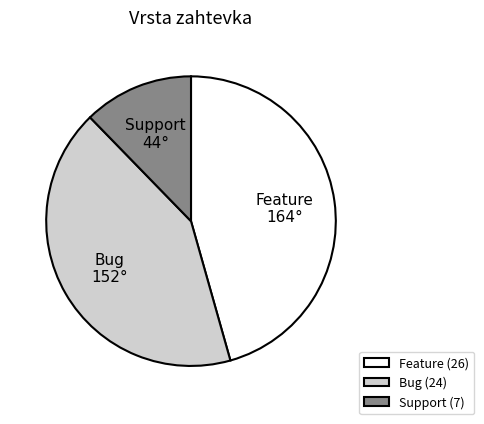

True or false: Feature accounts for 46% of the total.

True